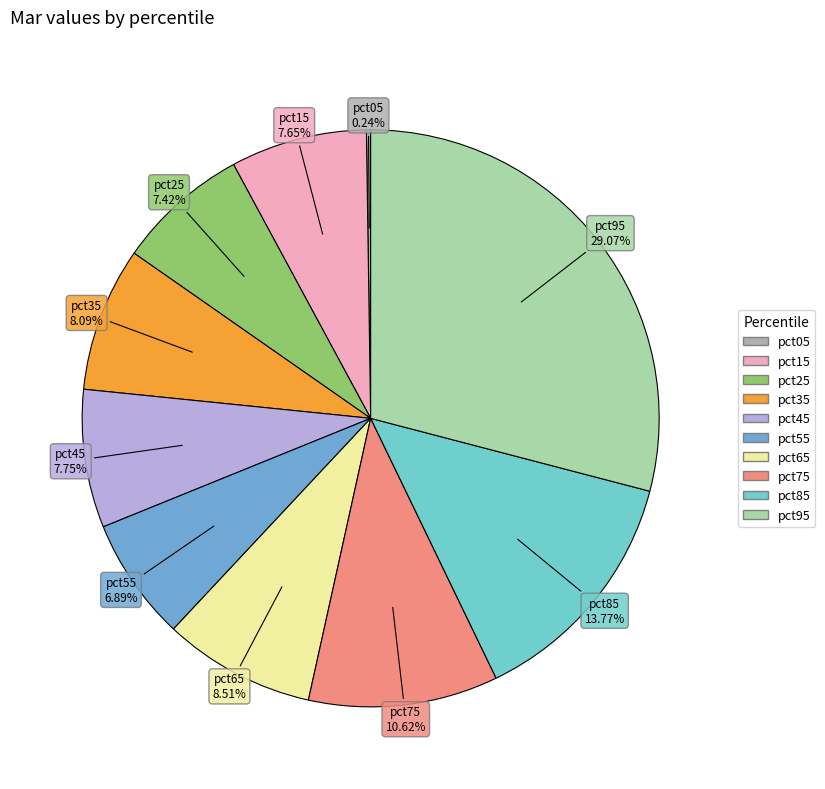

What percentage is the pct75 slice, to the nearest percent?

11%